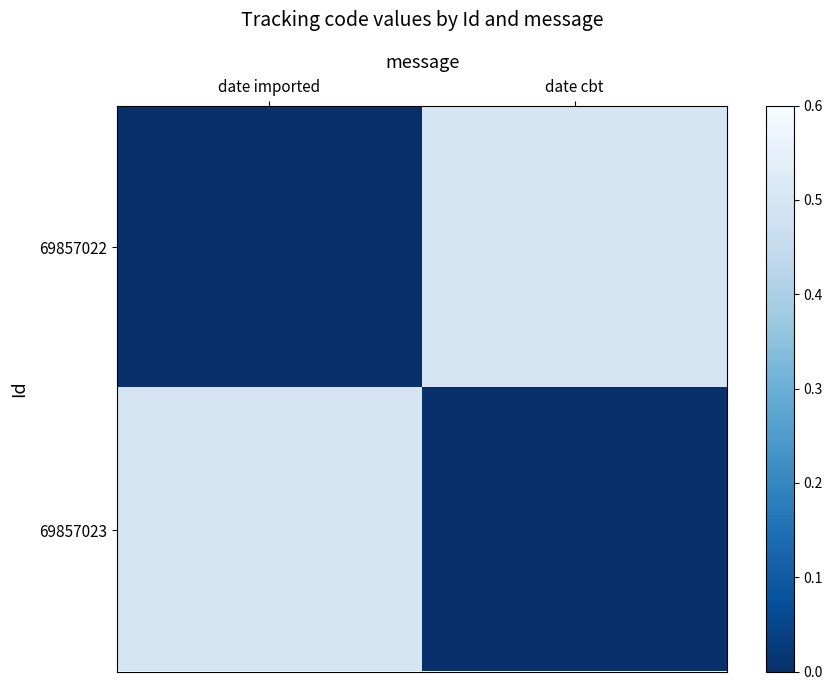

What is the greatest value displayed?

0.5